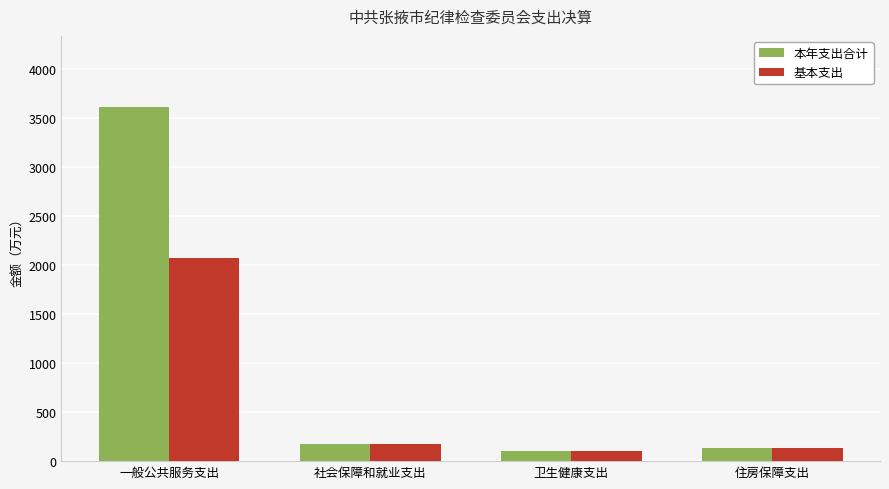

The value of 本年支出合计 at 住房保障支出 is 129.4. True or false?

True